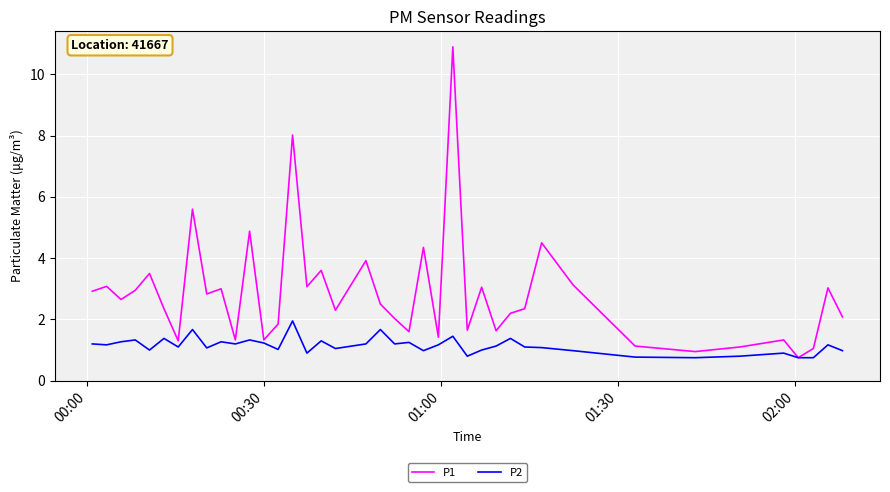

Which series has the widest spread of values?

P1